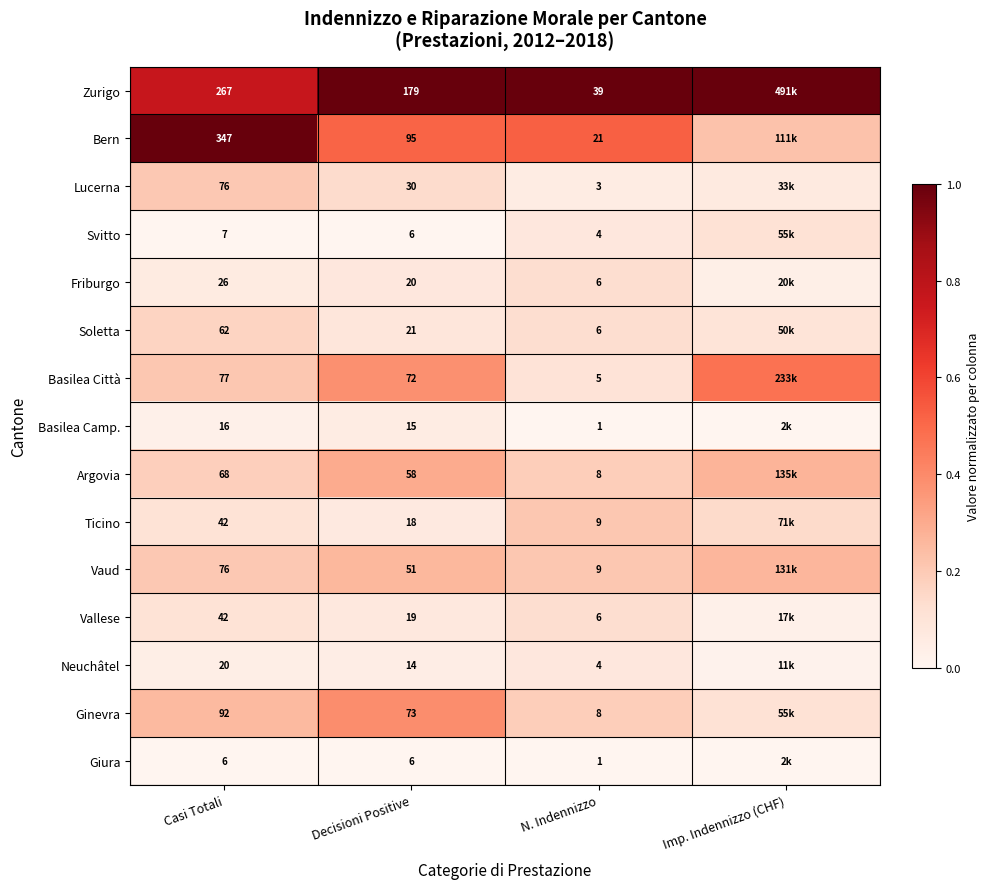

The value of Zurigo at Decisioni Positive is 1.8. True or false?

False